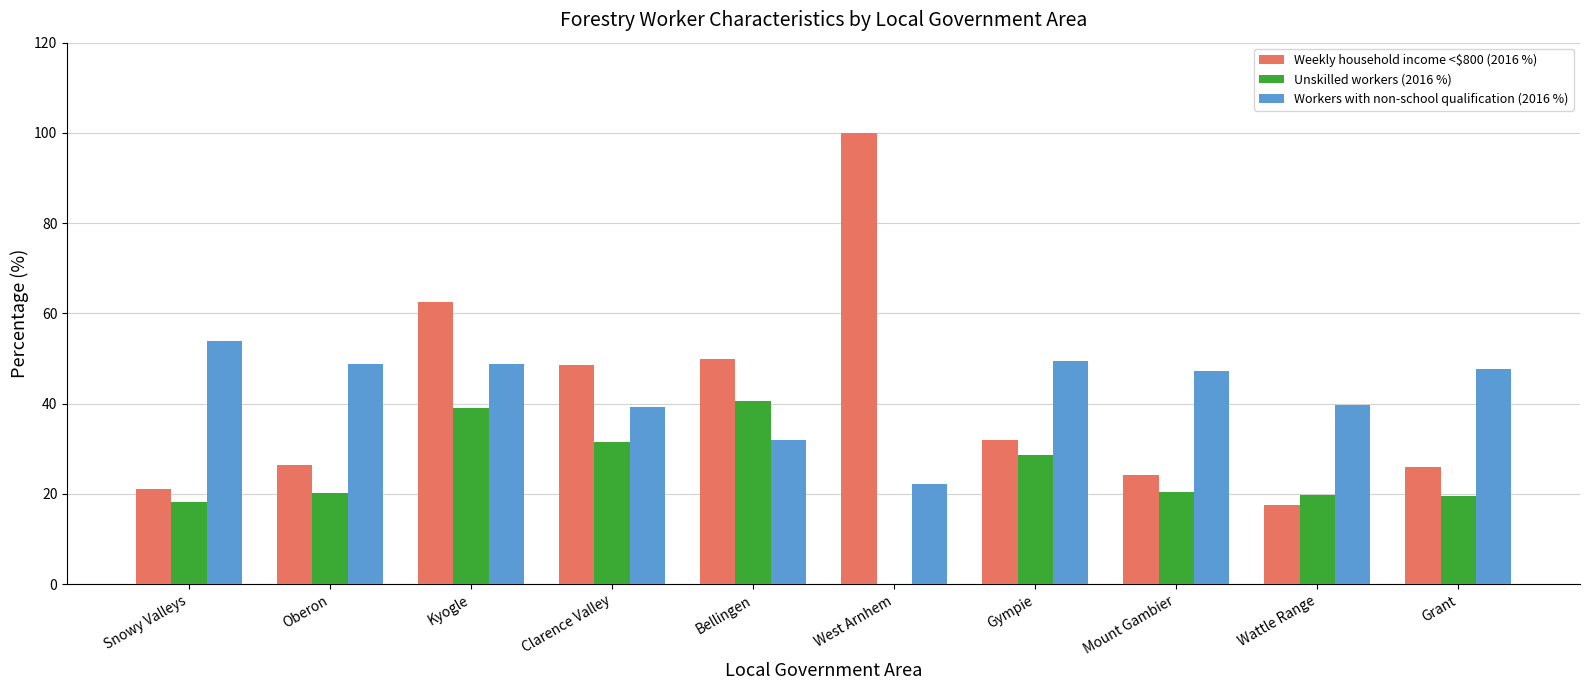

Between West Arnhem and Gympie, which series saw the biggest shift?

Weekly household income <$800 (2016 %)